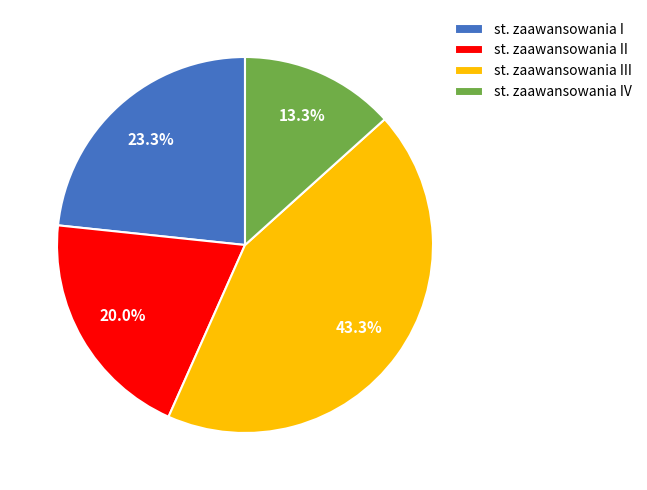

What is the ratio of the value at st. zaawansowania I to the value at st. zaawansowania II?

1.2